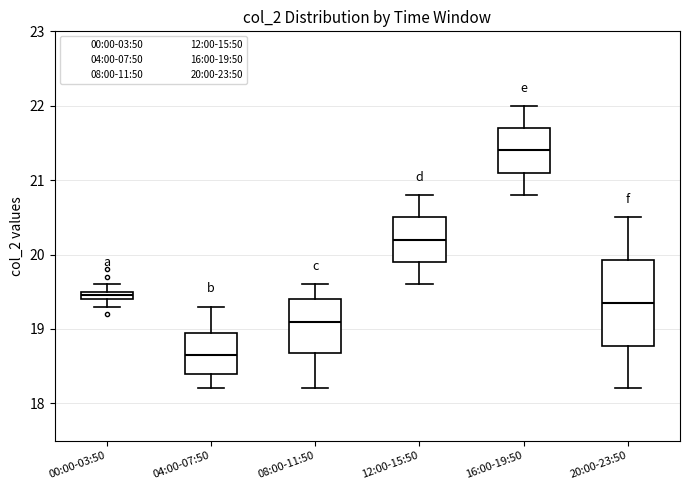

Which box has the highest median line?

16:00-19:50